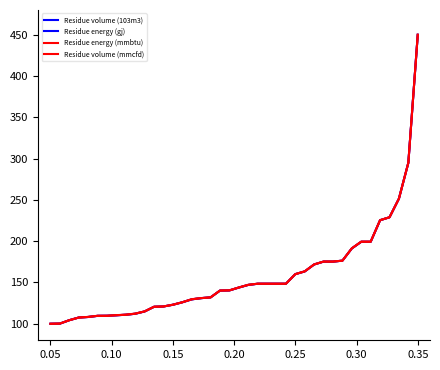

What is the value of the Residue volume (mmcfd) point at the 23rd from the left?

148.5